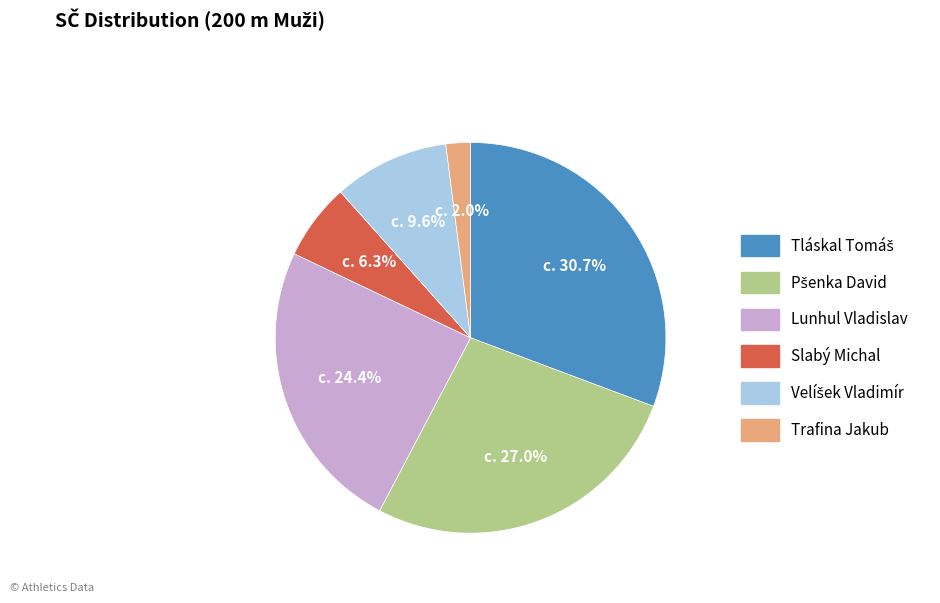

What percentage is NOT represented by Slabý Michal?

93.7%